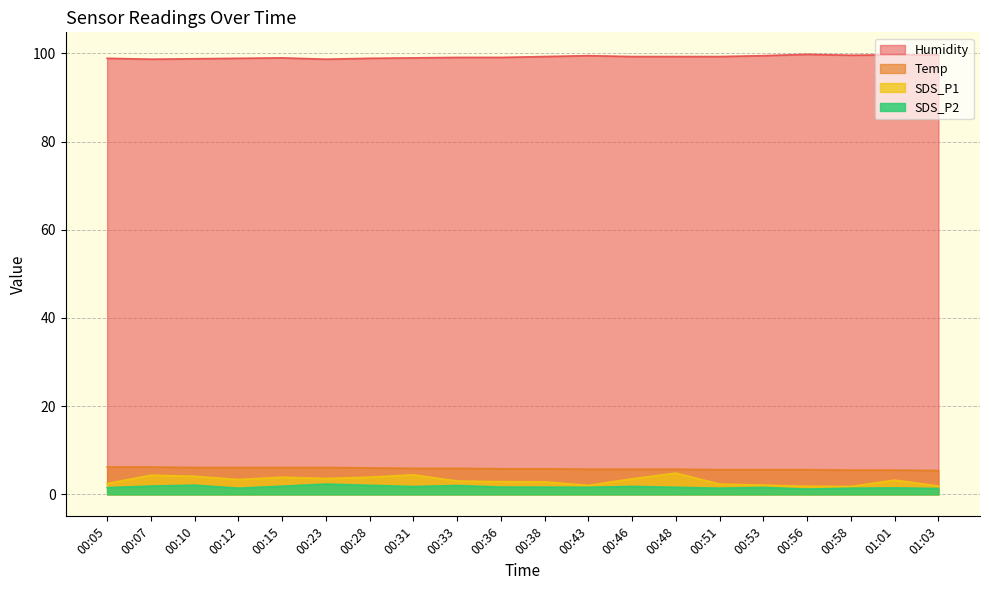

Rank the series at 00:12 from lowest to highest value.

SDS_P2, SDS_P1, Temp, Humidity